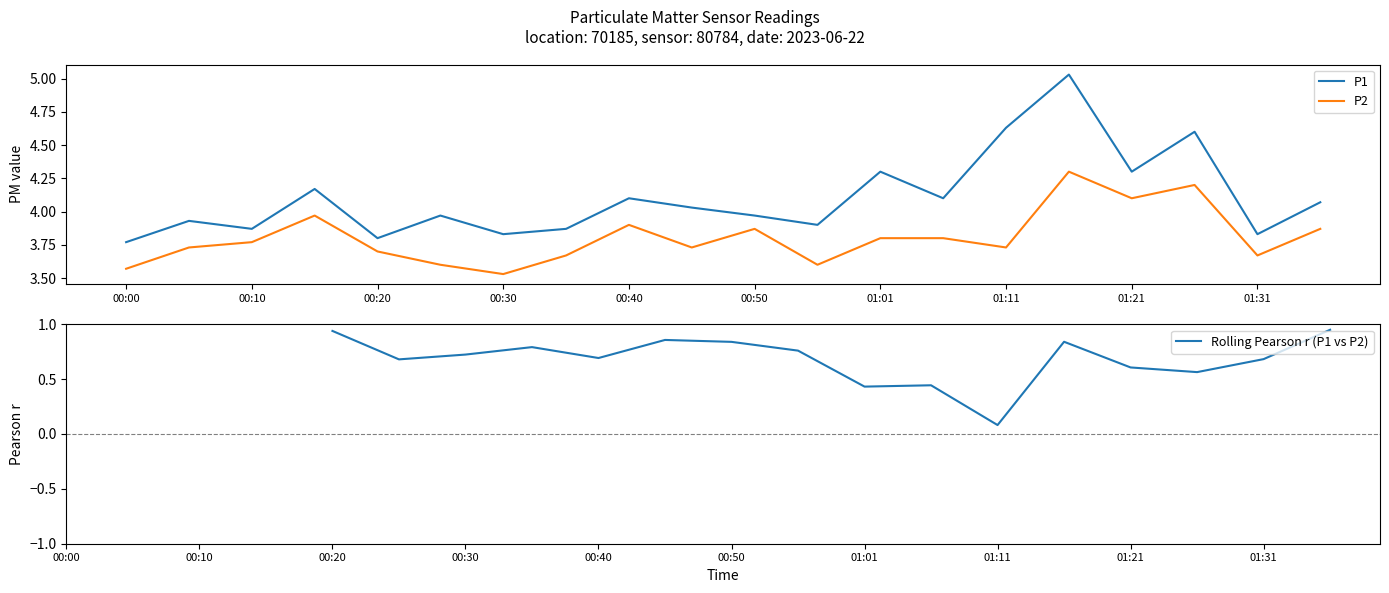

What position from the right is 15?

5